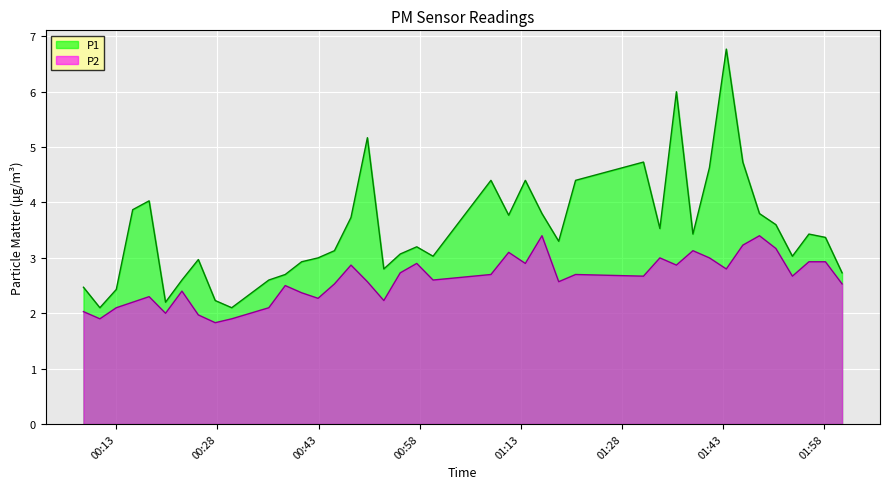

Count the number of categories in the chart.

40